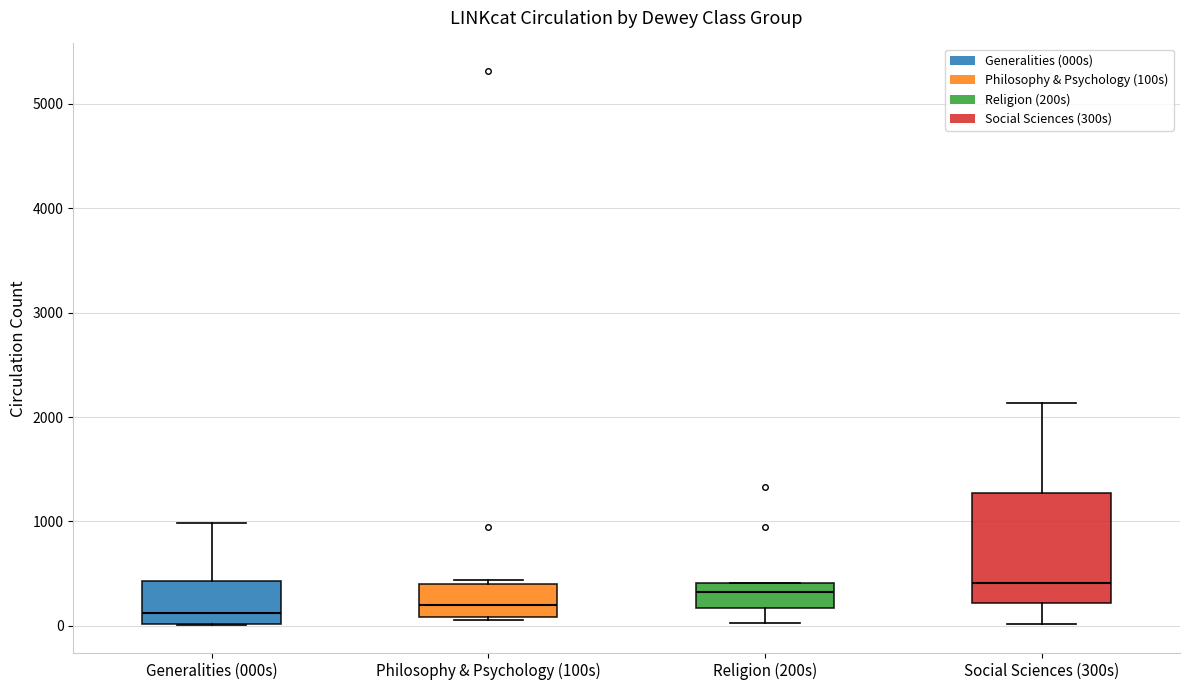

Reading left to right, transcribe this box plot: for each box, give where its median line is, the range the box spans, and where its two whiskers end, as read against the y-axis. The values are not printed on the chart, so give them approximately, as read against the axis.

Generalities (000s): median 100, box 0 to 400, whiskers 0 to 1000
Philosophy & Psychology (100s): median 200, box 100 to 400, whiskers 100 to 400 (just above the box's upper edge)
Religion (200s): median 300, box 200 to 400, whiskers 0 to 400
Social Sciences (300s): median 400, box 200 to 1300, whiskers 0 to 2100